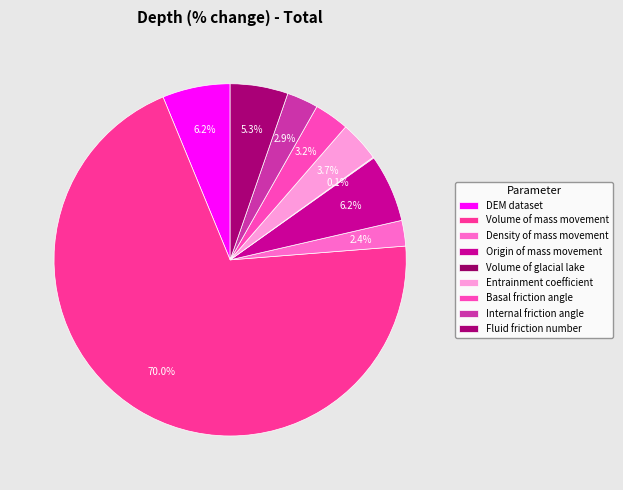

How much of the chart is everything except Entrainment coefficient?

96.3%